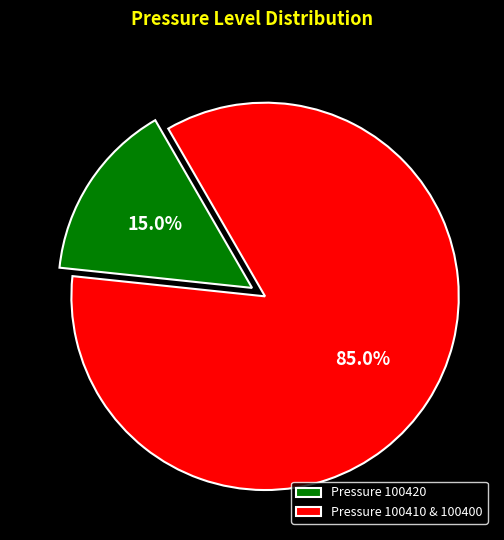

Rank the categories by value from lowest to highest.

Pressure 100420, Pressure 100410 & 100400